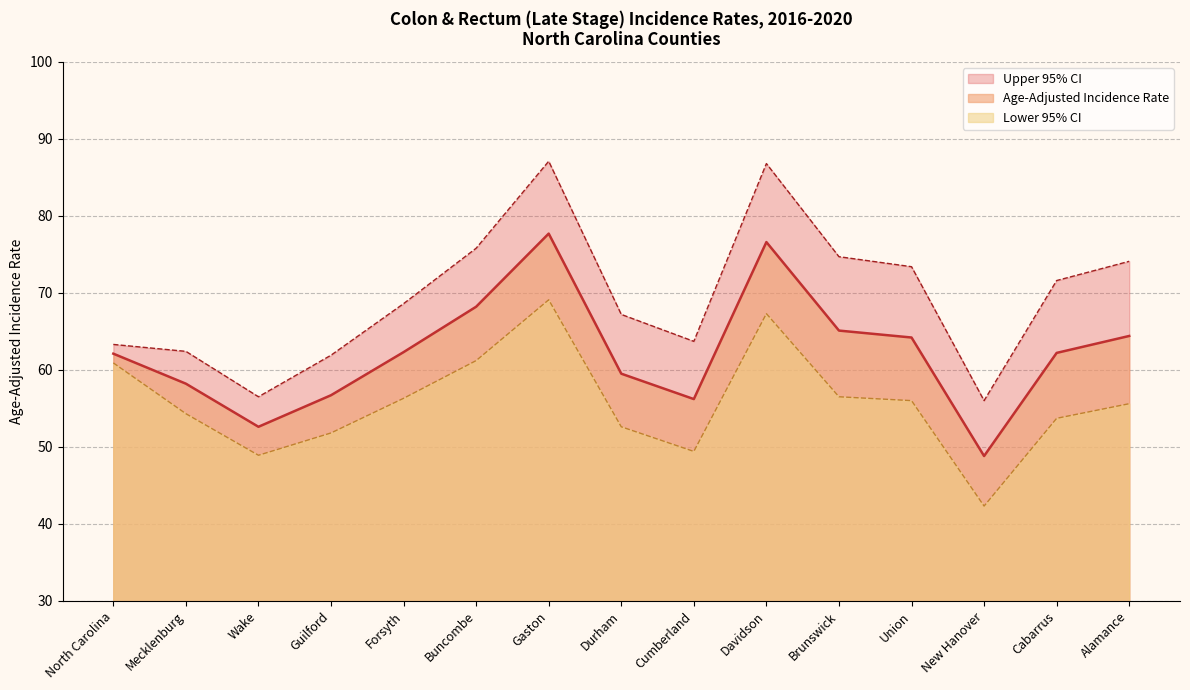

Which has a higher value, Brunswick or Union?

Brunswick